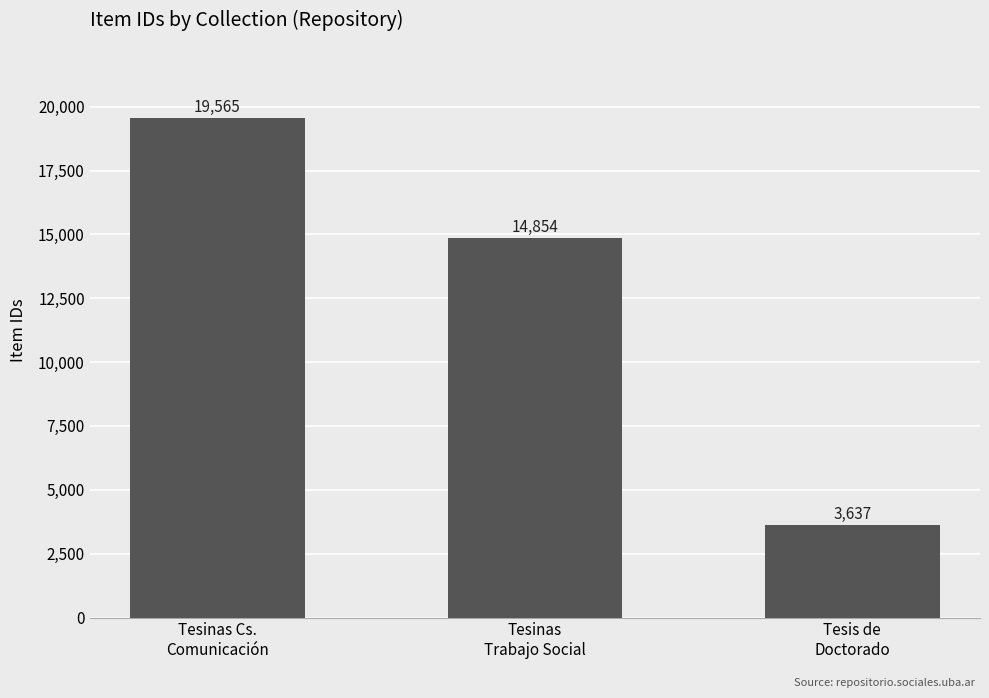

What is the difference between the values at Tesinas
Trabajo Social and Tesinas Cs.
Comunicación?

4711